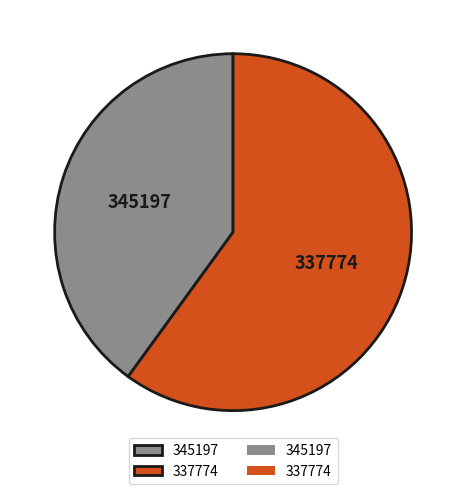

Is it true that 345197 is 40% of the pie?

True